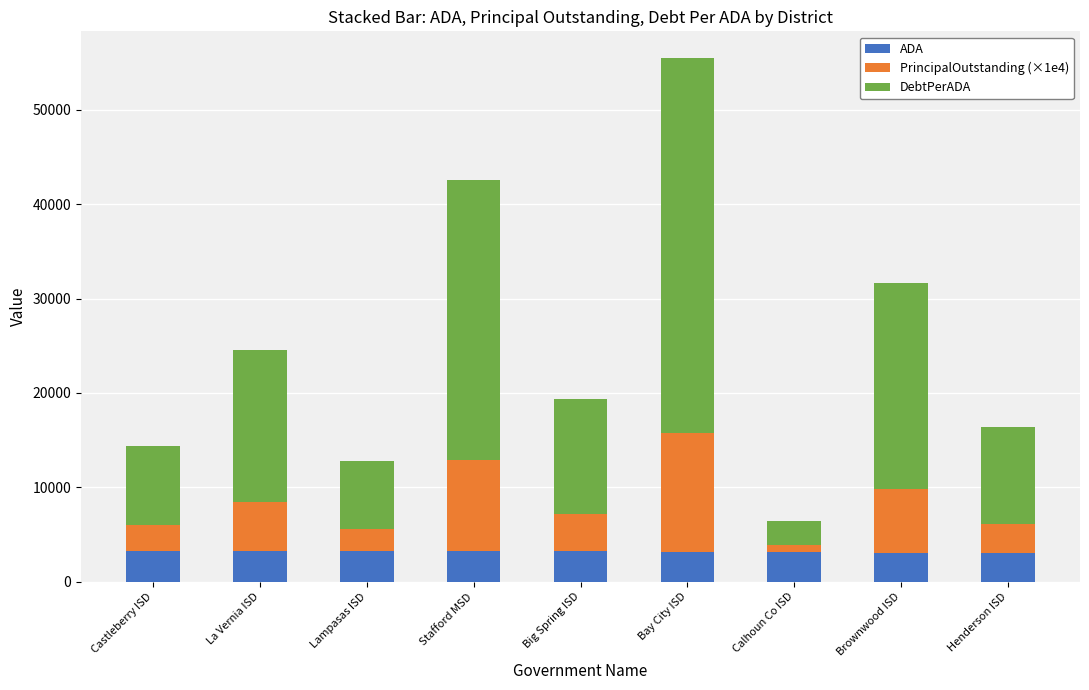

At which category is the sum across all series the highest?

Bay City ISD